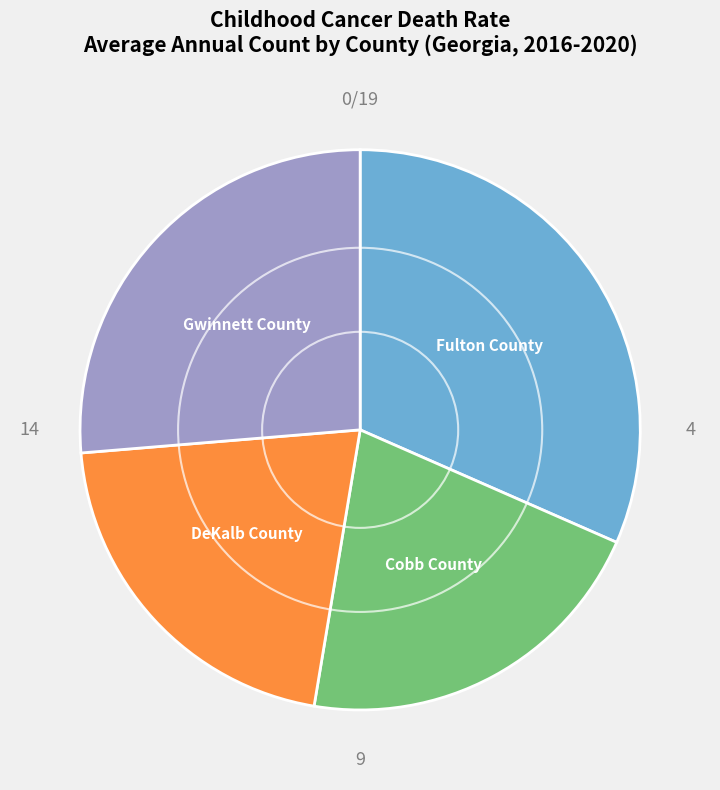

Does any single category account for the majority?

No